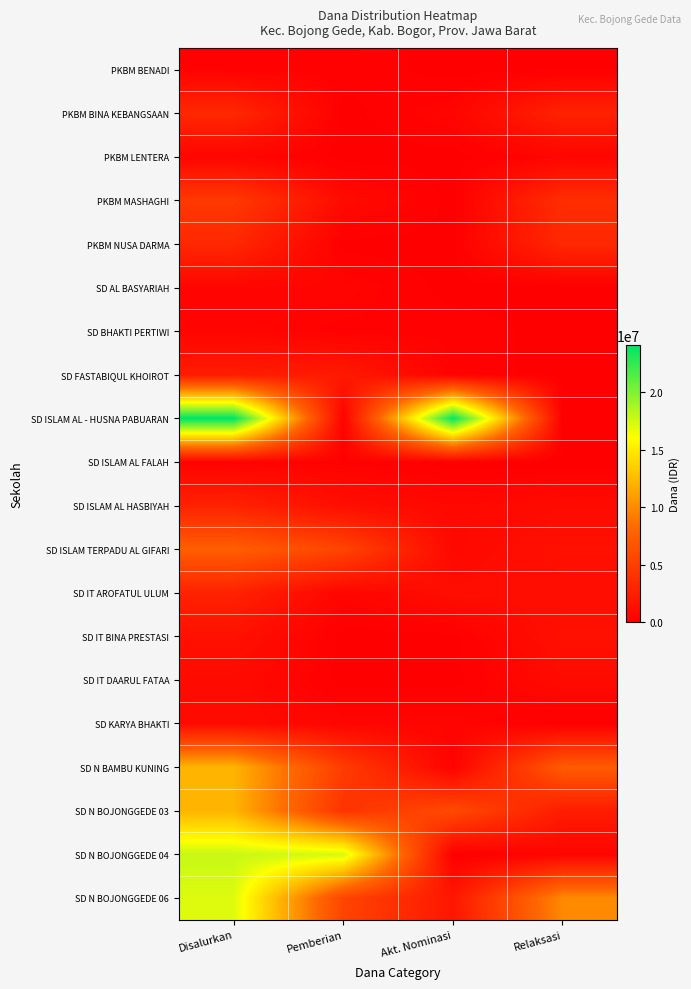

What is the total value across all series at Pemberian?

43200000